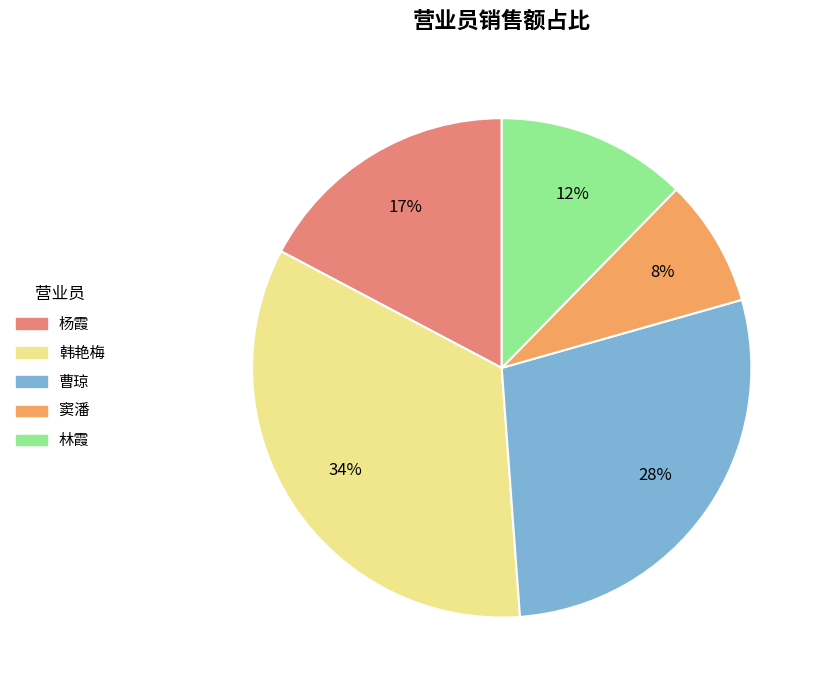

Approximately how many times larger is the value at 杨霞 compared to 曹琼?

0.6